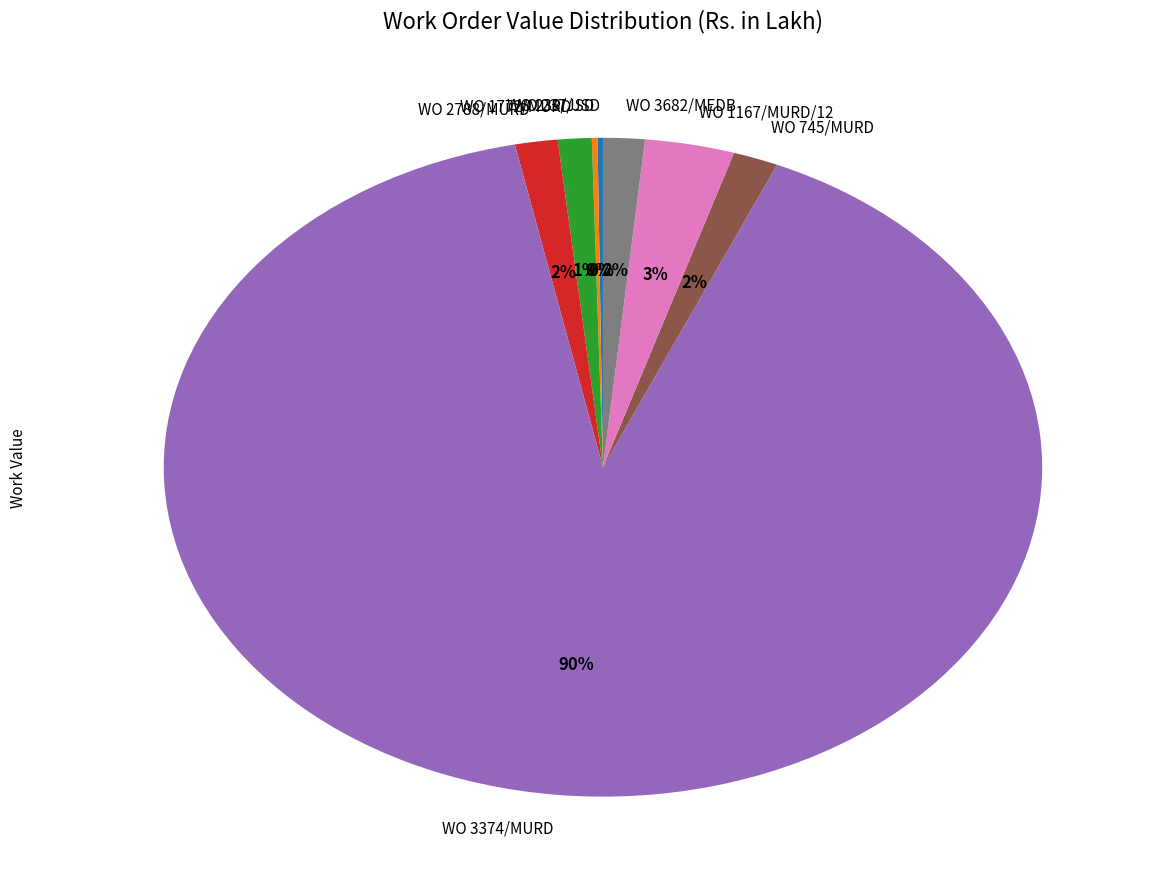

What is the majority slice?

WO 3374/MURD